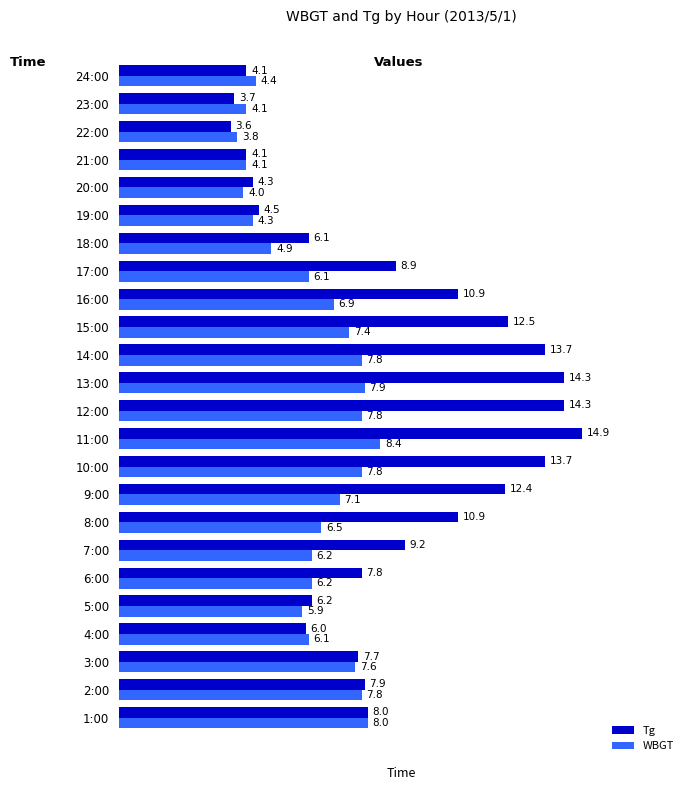

Is it true that Tg equals 2.6 at 5:00?

False